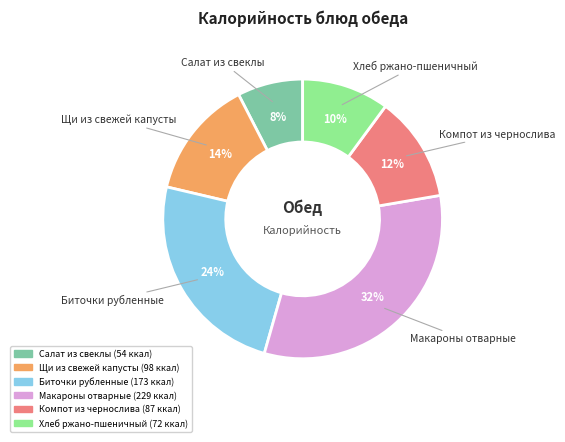

Do Биточки рубленные and Щи из свежей капусты together represent more than half of the pie?

No